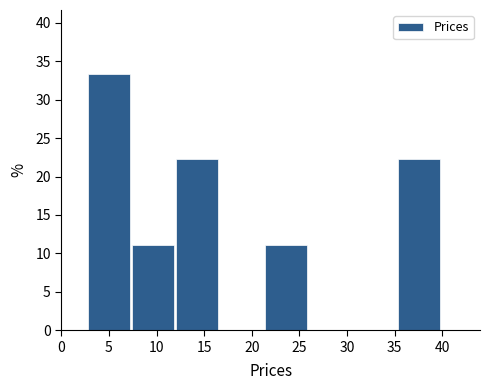

Reading left to right, transcribe this chart: for each bar, give the range it covers on the x-axis and its height. Neither the bar edges nor the heights are printed on the chart, so give them approximately, as read against the axes.

3.0 to 7.5: 33.5
7.5 to 12.0: 11.0
12.0 to 16.5: 22.0
16.5 to 21.5: 0
21.5 to 26.0: 11.0
26.0 to 30.5: 0
30.5 to 35.5: 0
35.5 to 40.0: 22.0